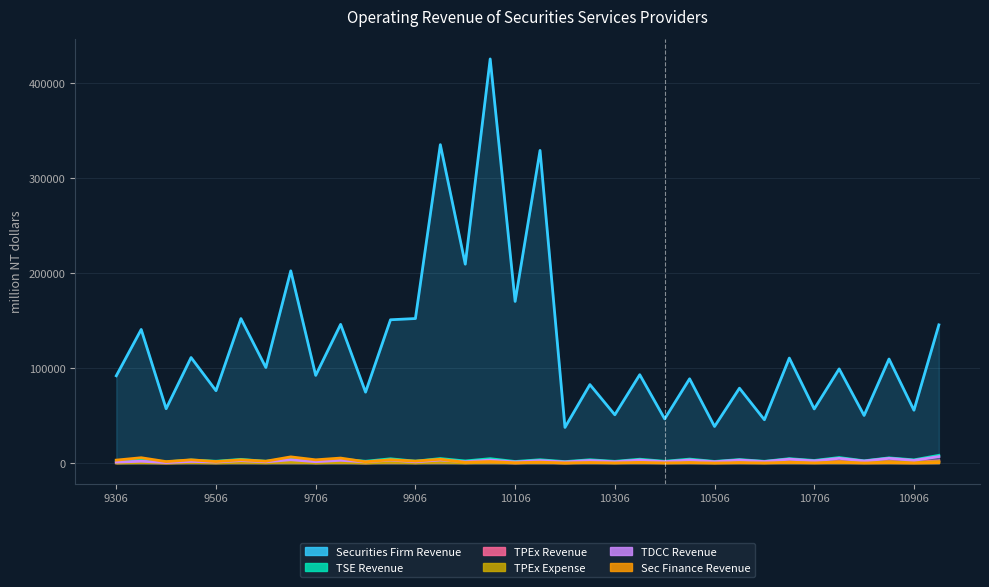

What is the value of the TPEx Expense point at the 2nd from the left?

868.0